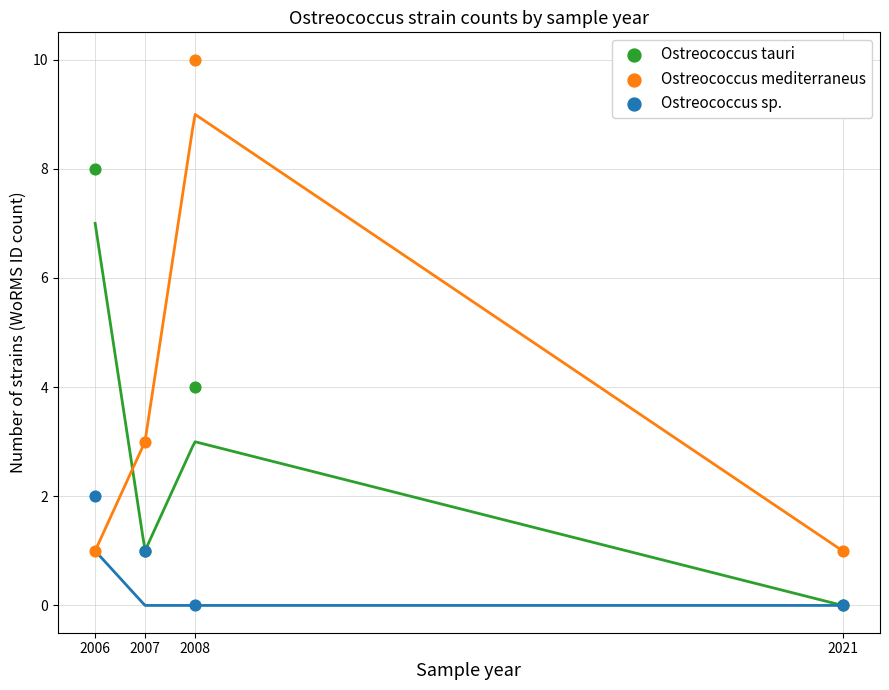

Across all series, what Y value is closest to 5?

4